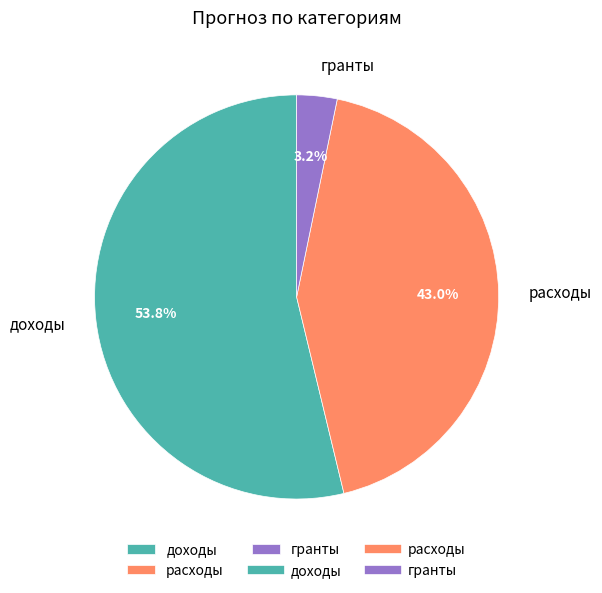

Do расходы and доходы together represent more than half of the pie?

Yes